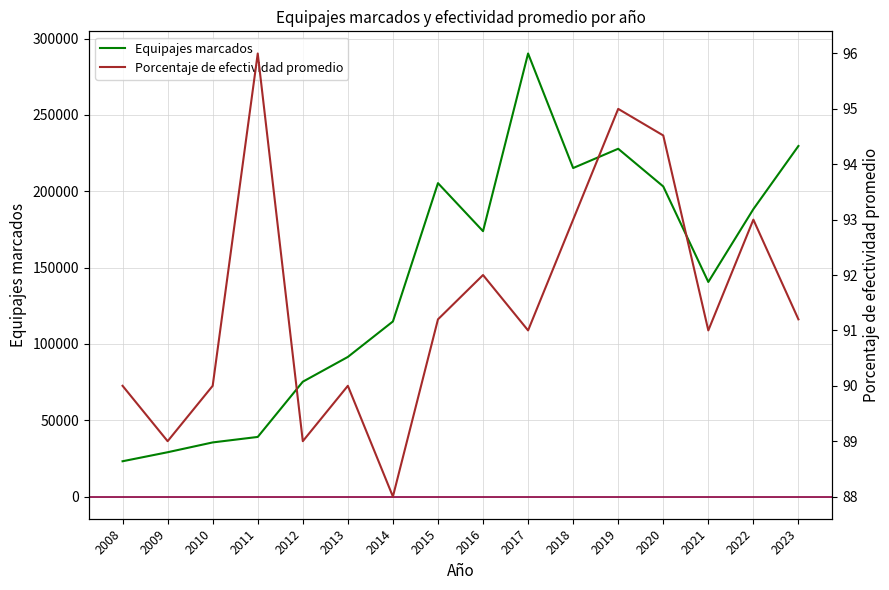

Count the number of categories in the chart.

16